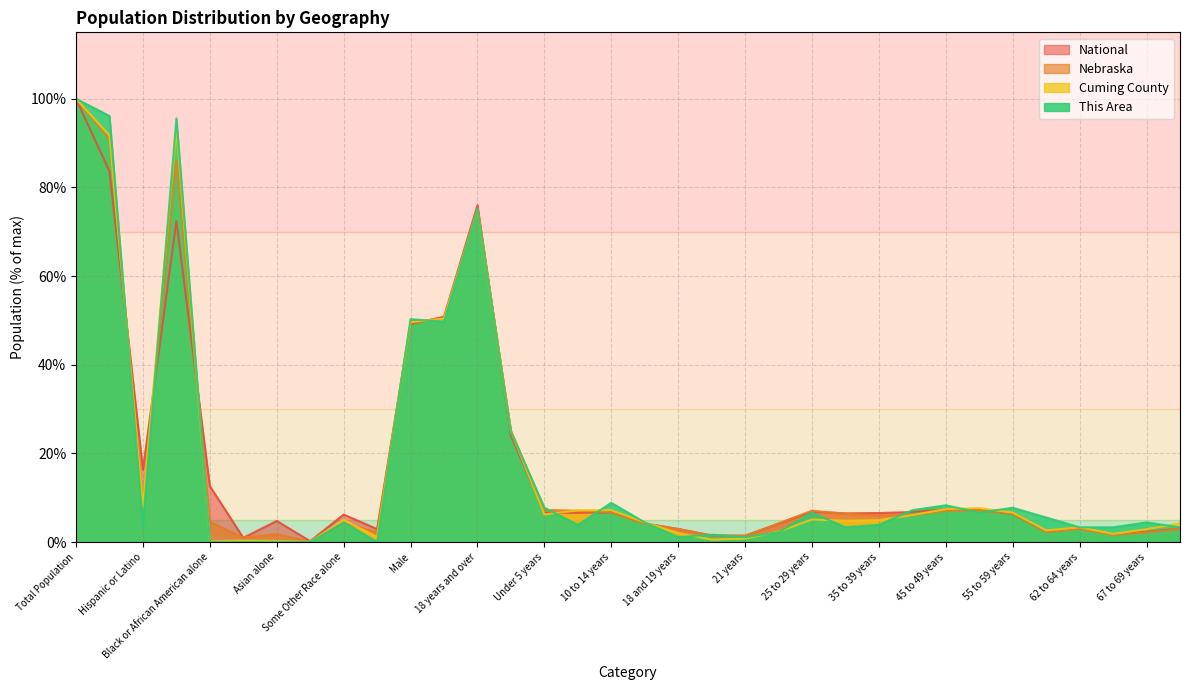

True or false: National and Cuming County intersect in this chart.

True